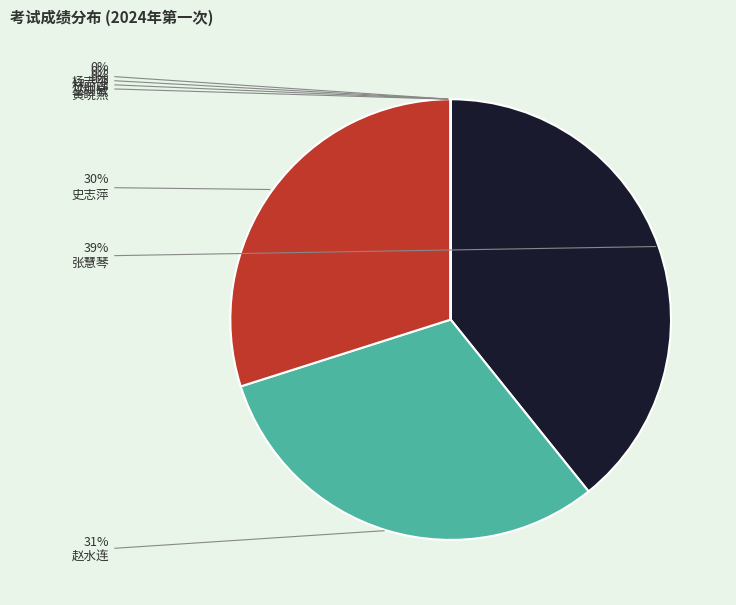

To the nearest percent, what is the difference between the 杨志平 and 张慧琴 slice percentages?

39%